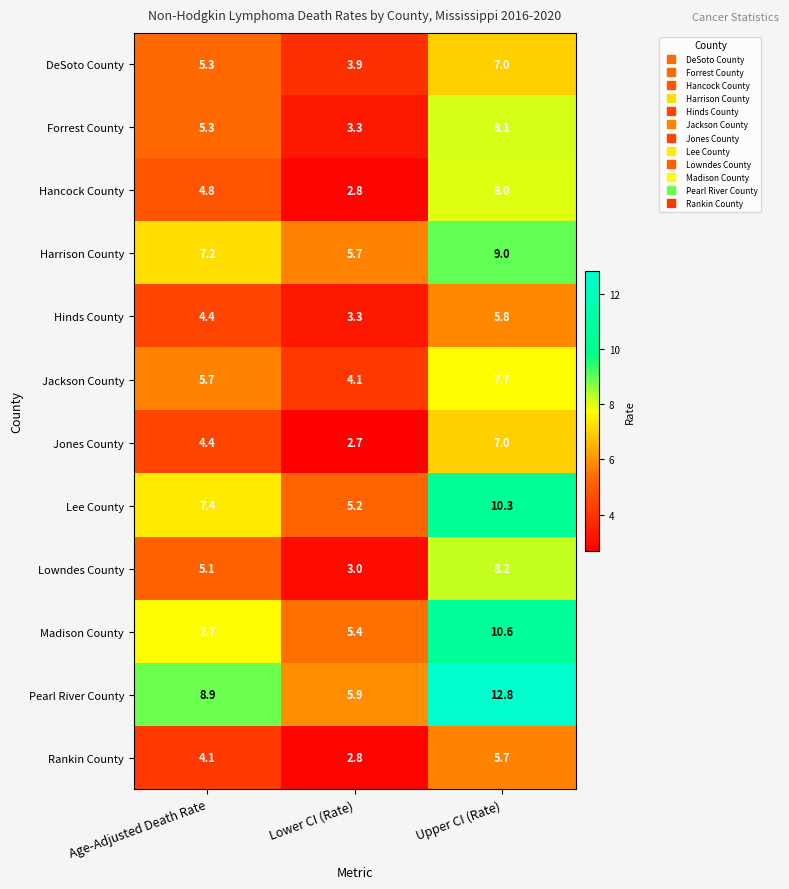

Rank the categories by Jackson County value from highest to lowest.

Upper CI (Rate), Age-Adjusted Death Rate, Lower CI (Rate)